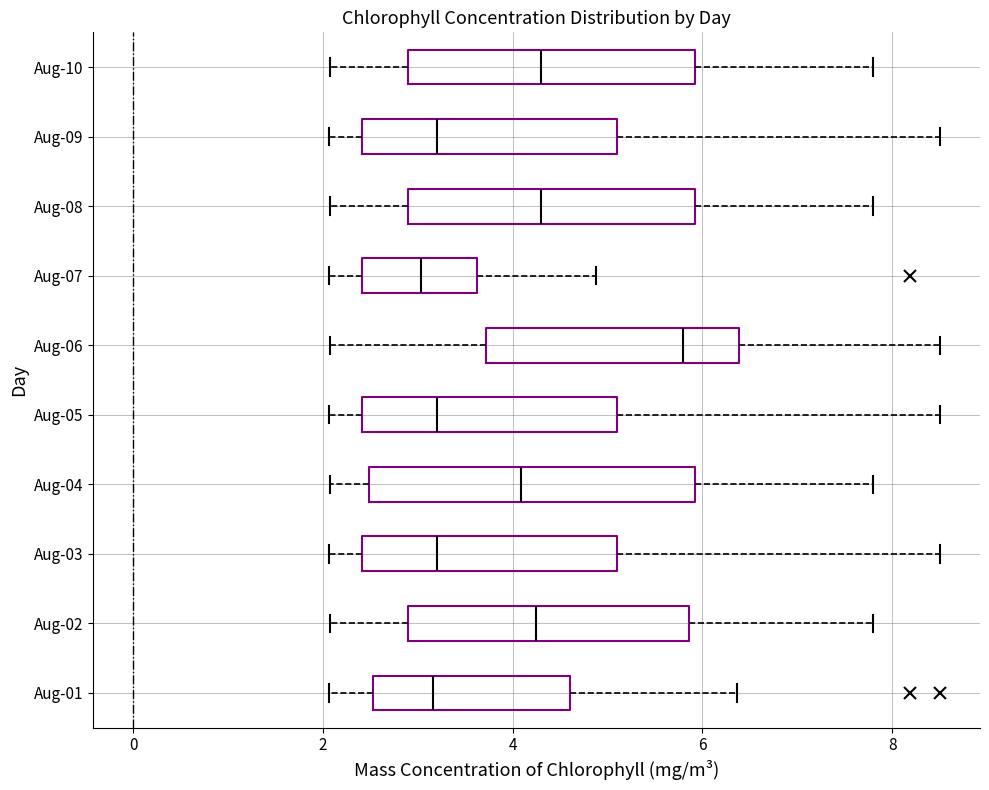

Where does the median line of the box for Aug-06 sit on the x-axis? The values are not printed on the chart, so give them approximately, as read against the axis.

5.8